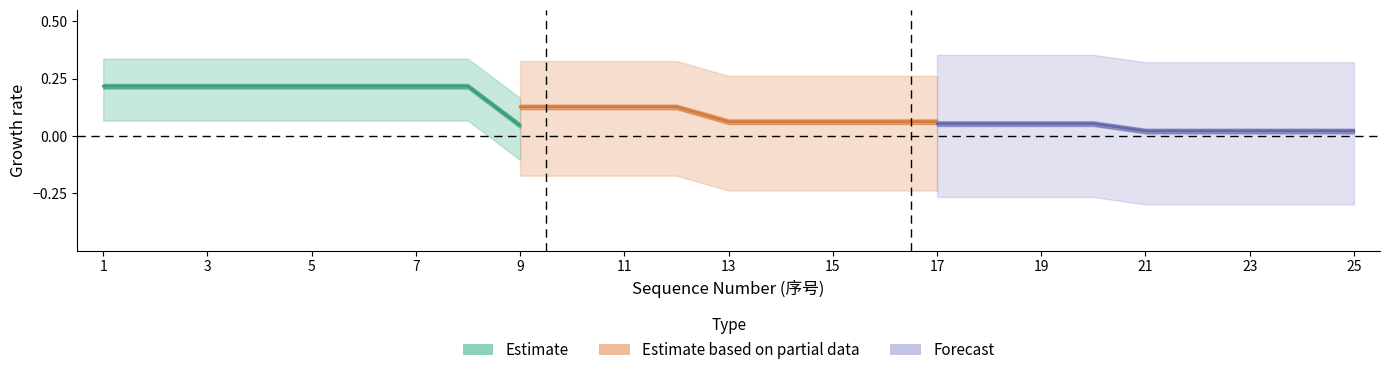

What is the greatest value displayed?

0.2